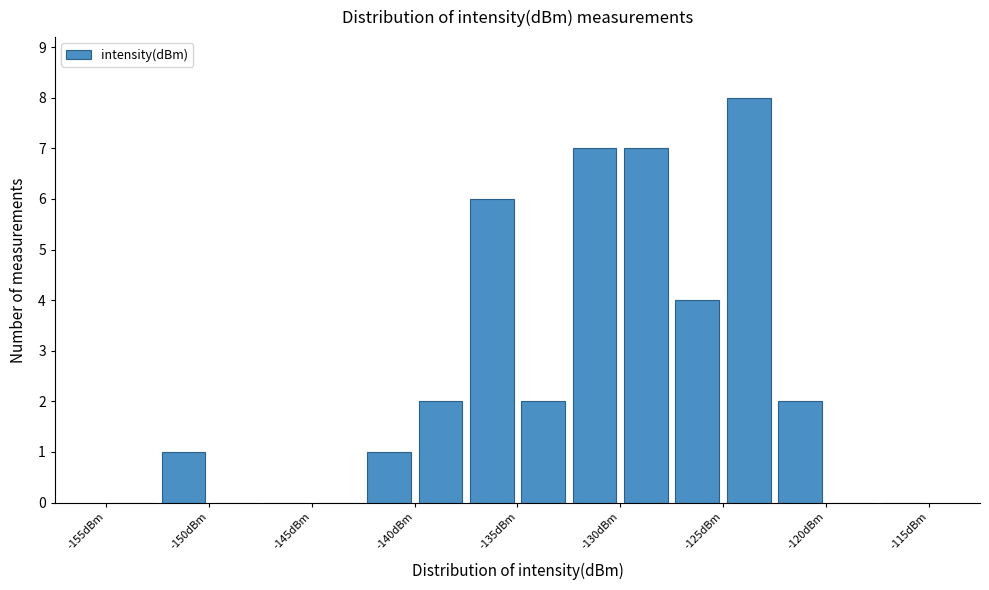

What is the height of the bar covering -125.0 to -122.5 on the x-axis? The values are not printed on the chart, so give them approximately, as read against the axis.

8